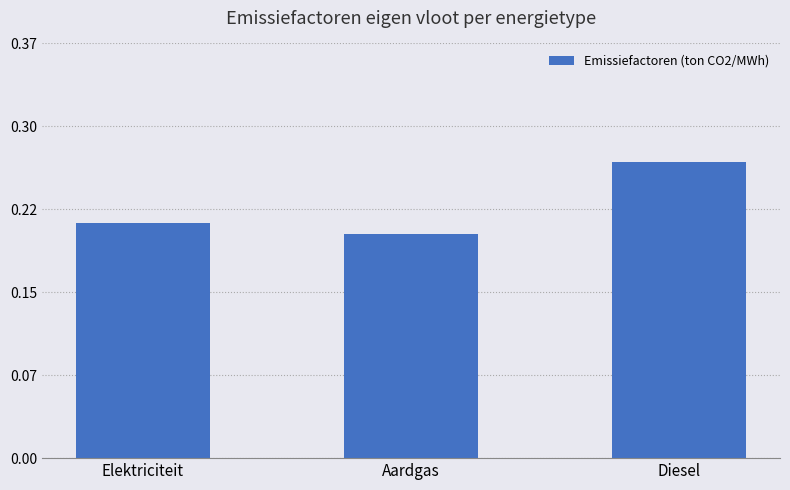

What is the difference between the maximum and minimum values?

0.1